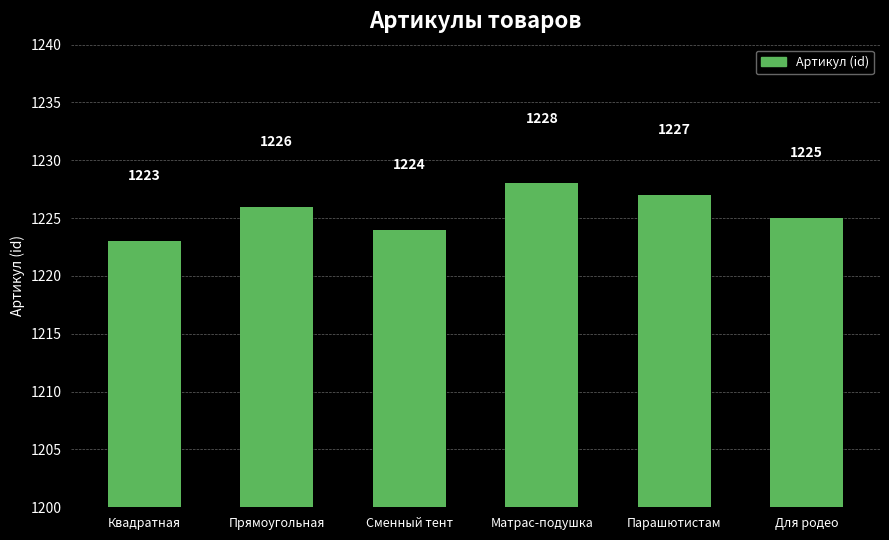

What is the change in value from Прямоугольная to Парашютистам?

+1